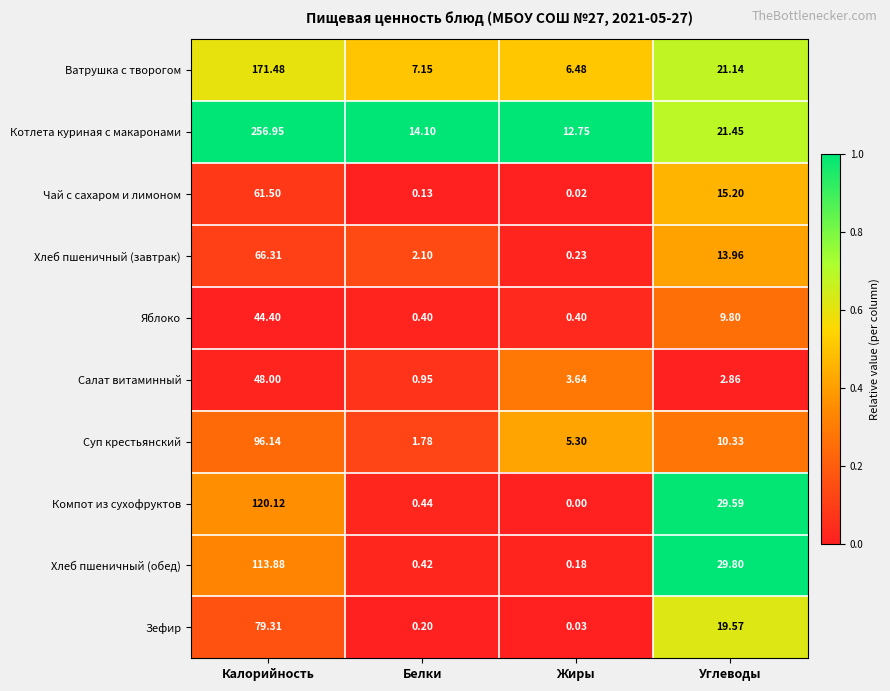

At how many categories does at least one series exceed 0?

4